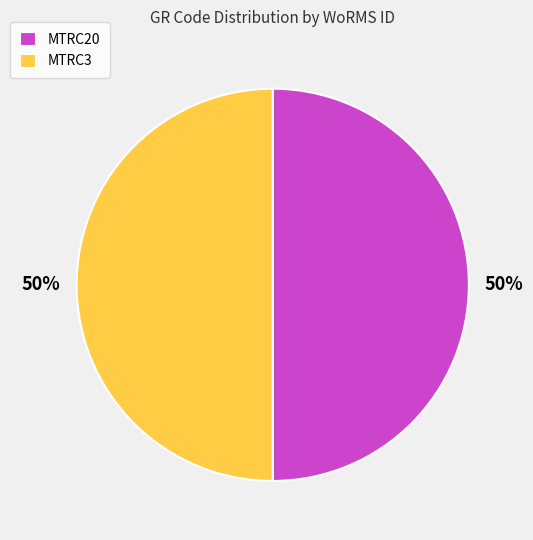

Do MTRC20 and MTRC3 together represent more than half of the pie?

Yes